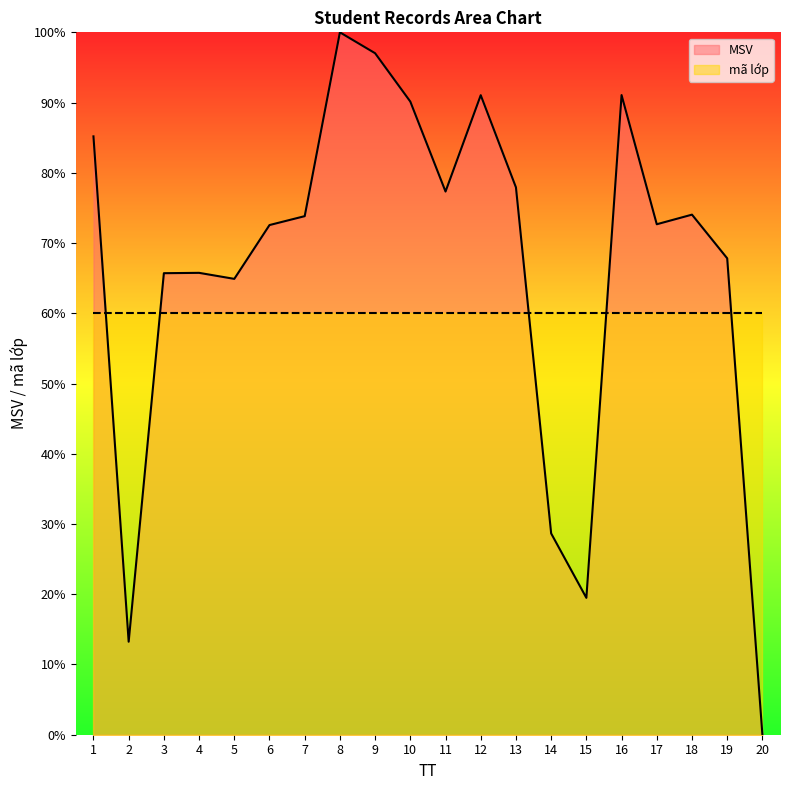

Where is the first local maximum?

4